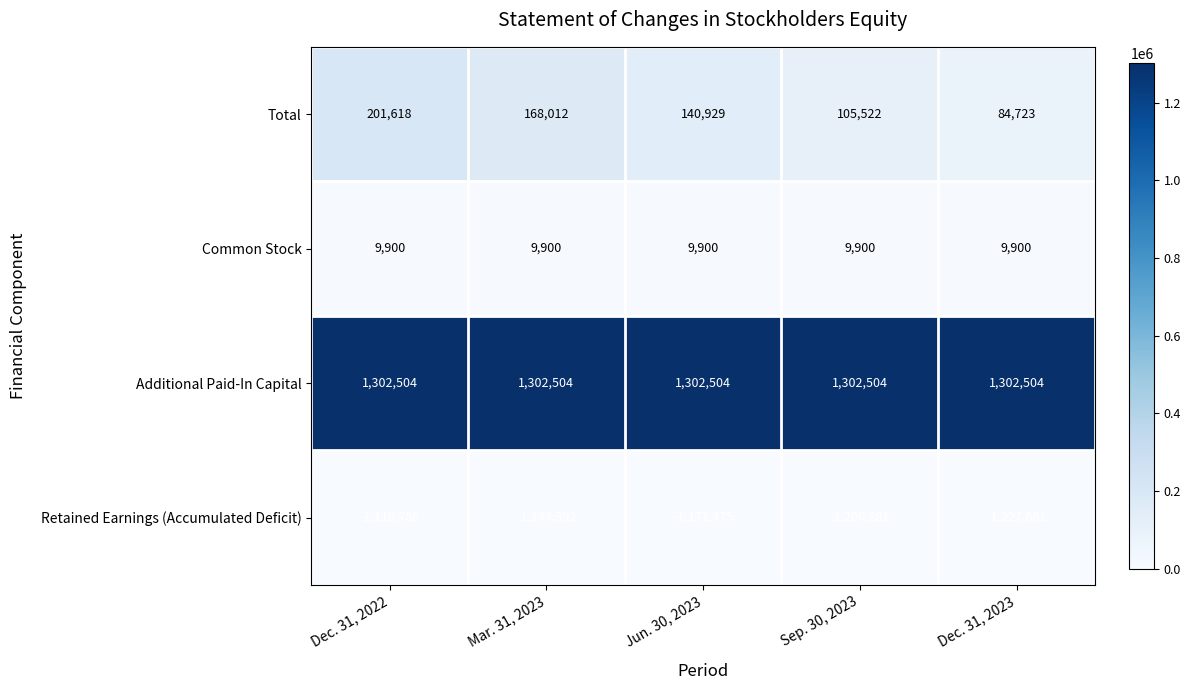

Rank the series at Jun. 30, 2023 from lowest to highest value.

Retained Earnings (Accumulated Deficit), Common Stock, Total, Additional Paid-In Capital